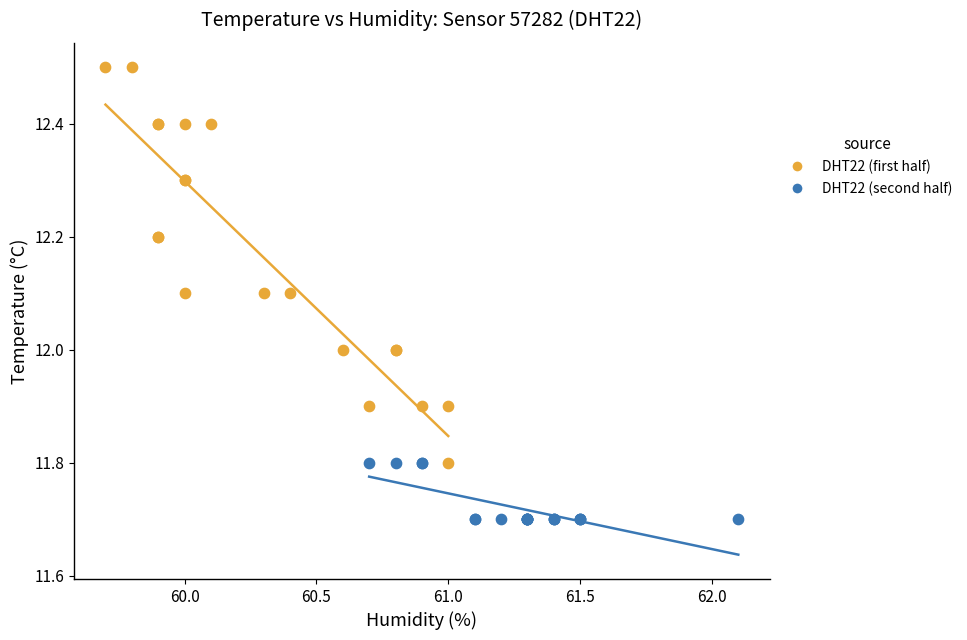

Which series reaches the minimum Y coordinate?

DHT22 (second half)